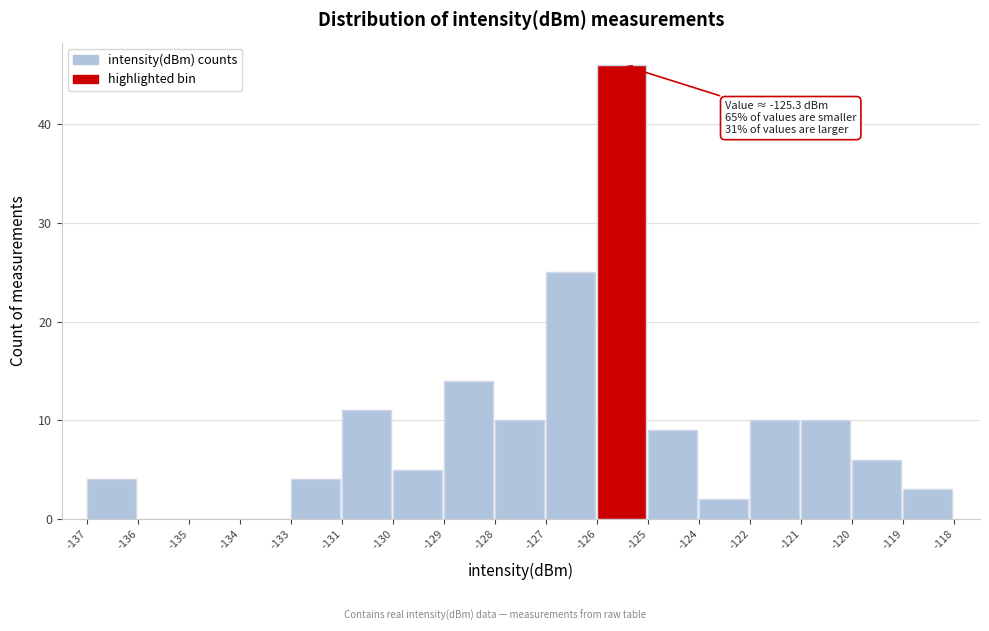

Reading left to right, extract all data points from this chart.

-137=4	-136=0	-135=0	-134=0	-133=4	-131=11	-130=5	-129=14	-128=10	-127=25	-126=46	-125=9	-124=2	-122=10	-121=10	-120=6	-119=3